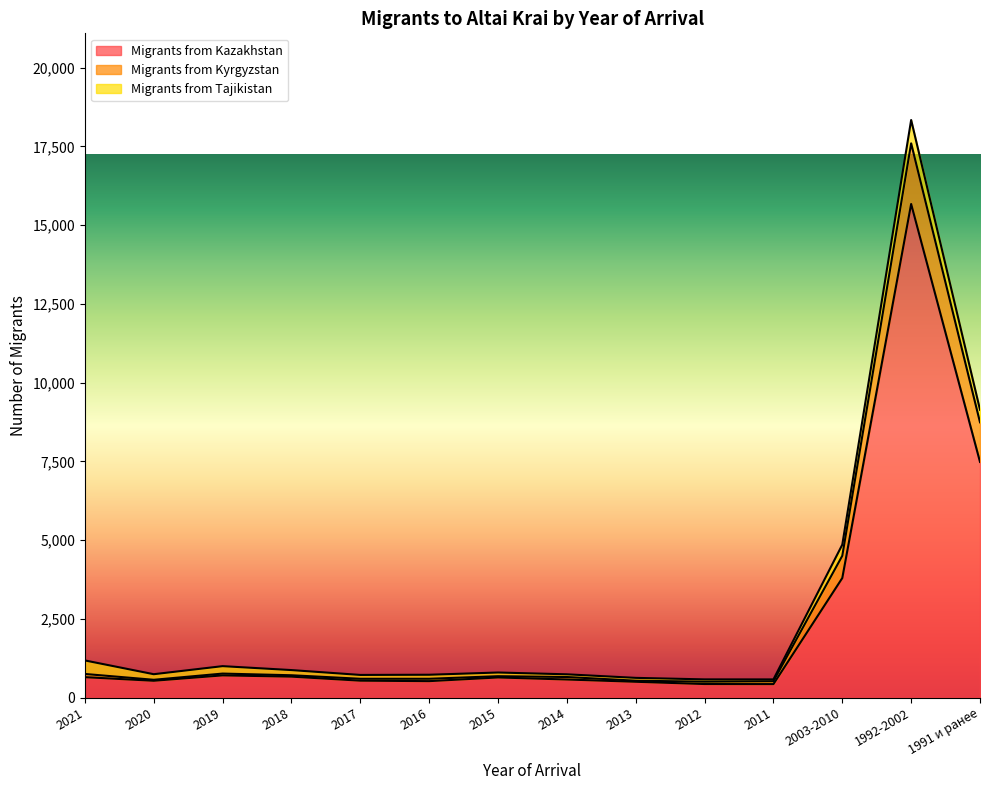

Which category has the highest value across all series?

1992-2002